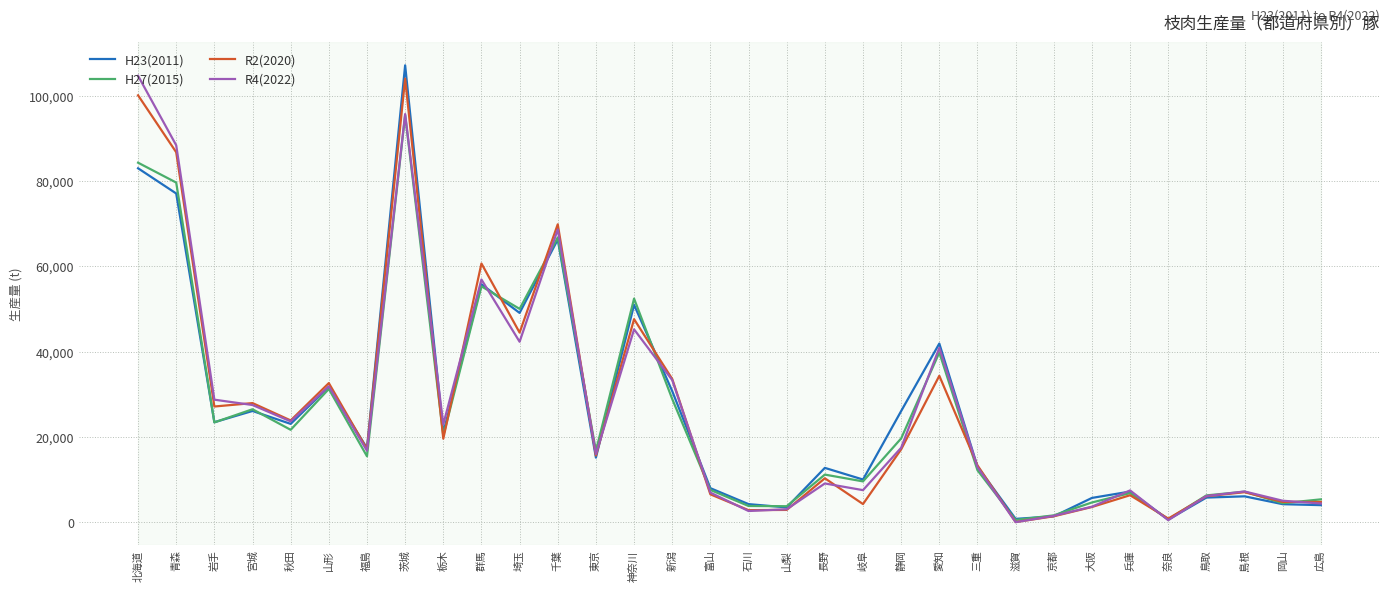

What is the maximum value shown in the chart?

107142.0